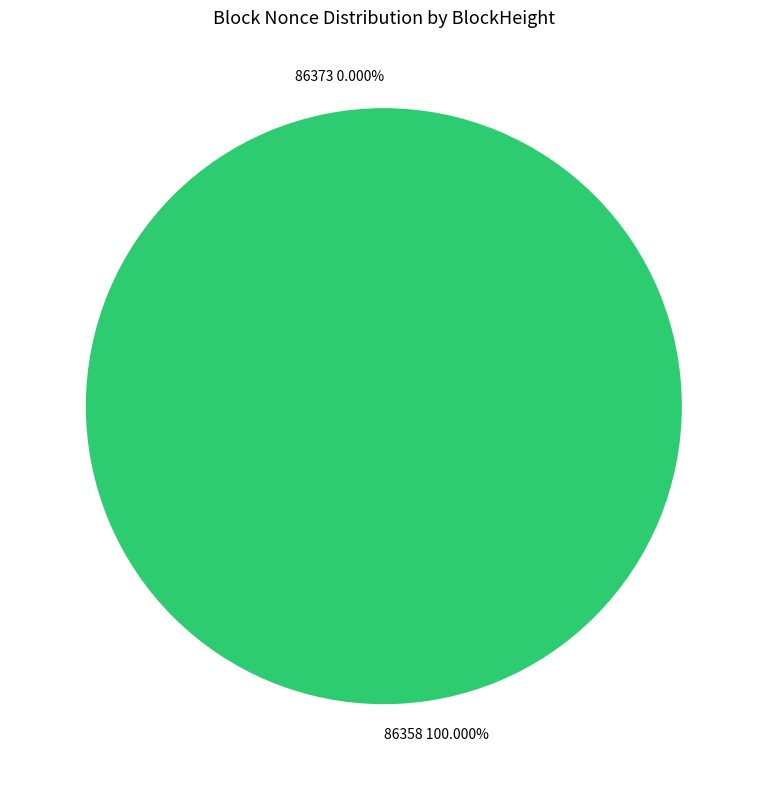

How many segments does this pie chart have?

2